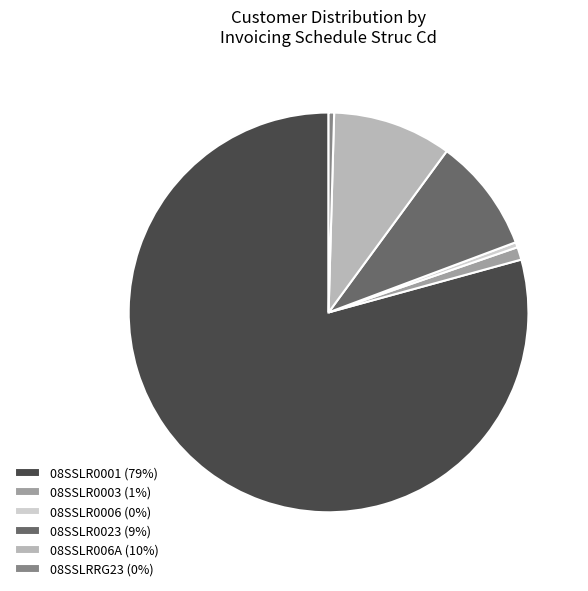

Combined, do 08SSLRRG23 (0%) and 08SSLR0023 (9%) account for over 50%?

No